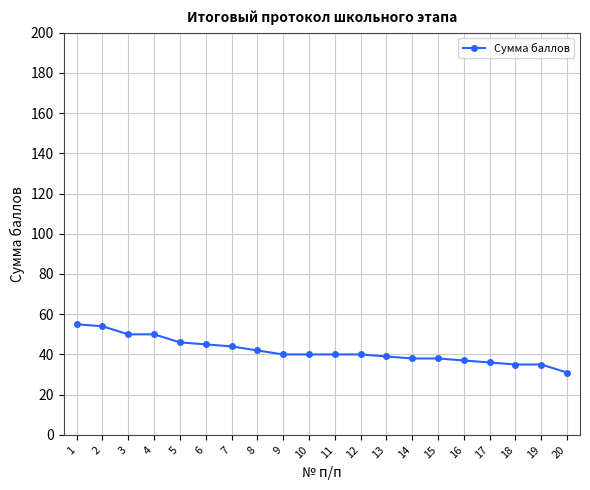

At which label does the data first exceed 40?

1